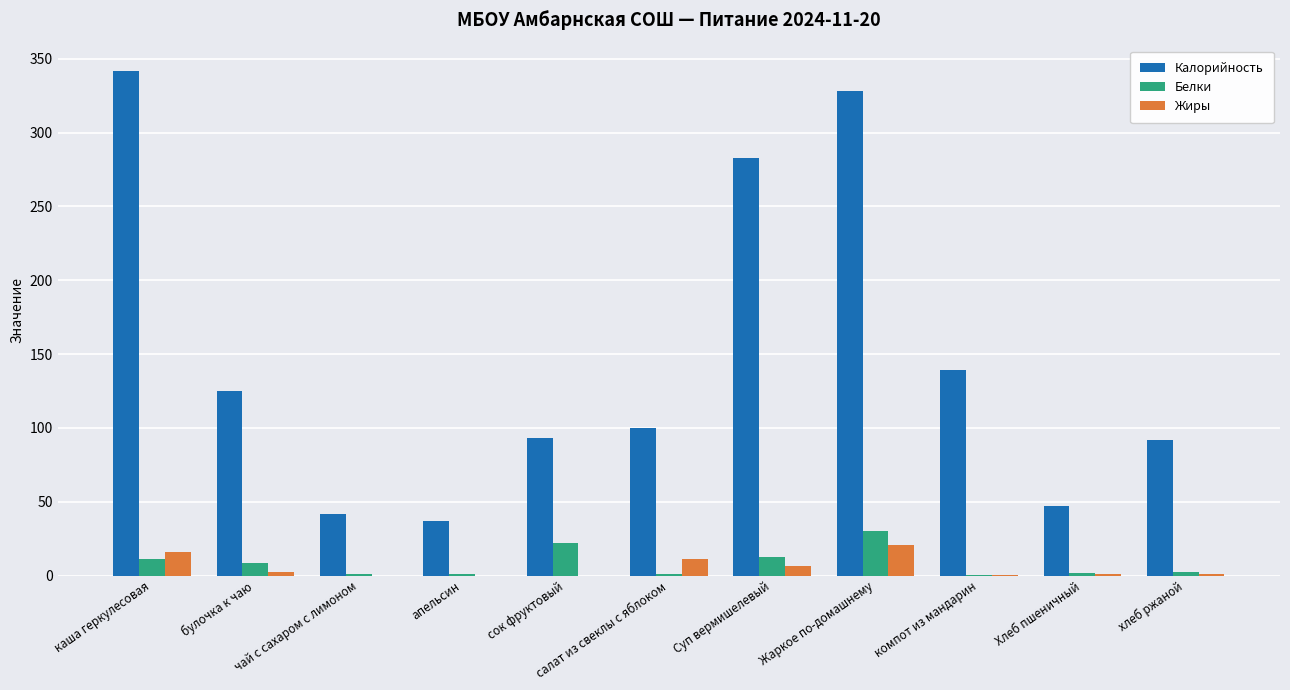

Which series has the largest total across all categories?

Калорийность